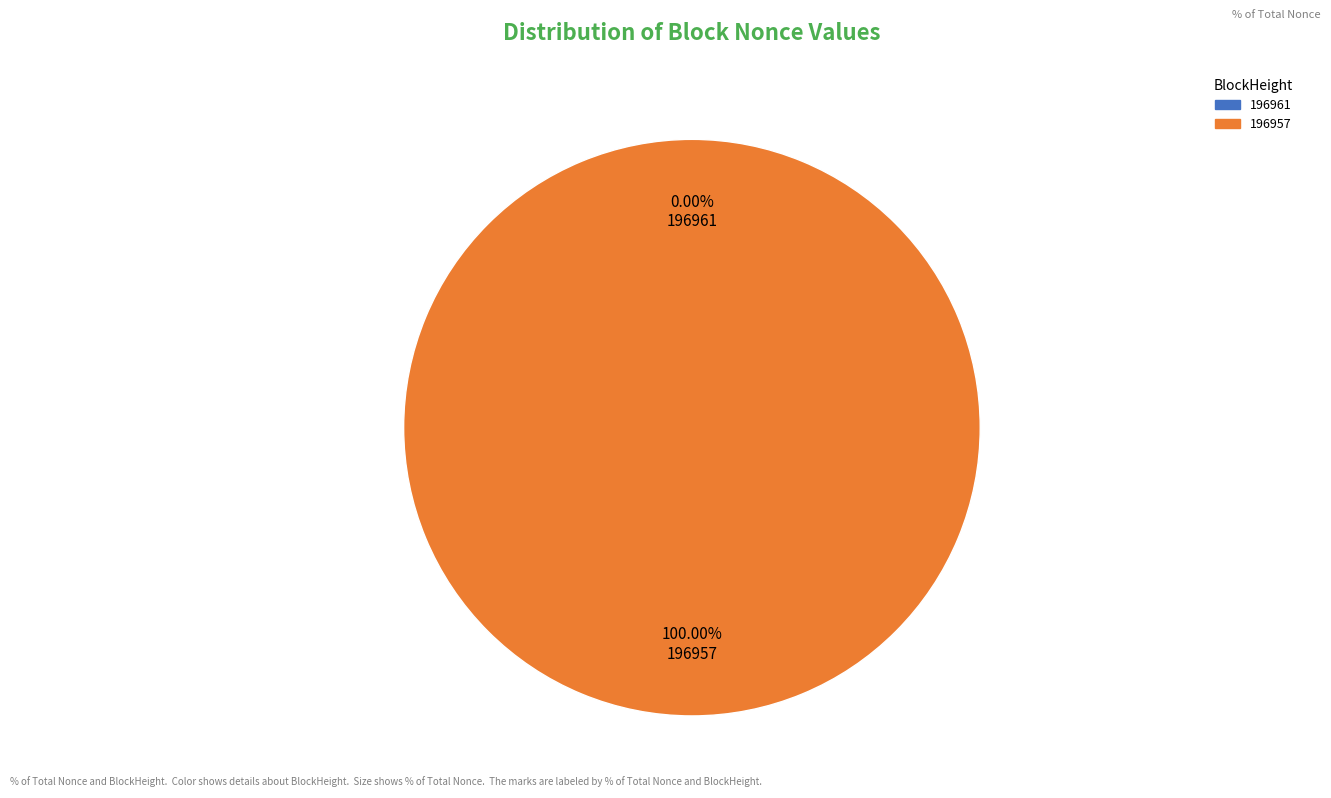

Which category accounts for the majority?

196957